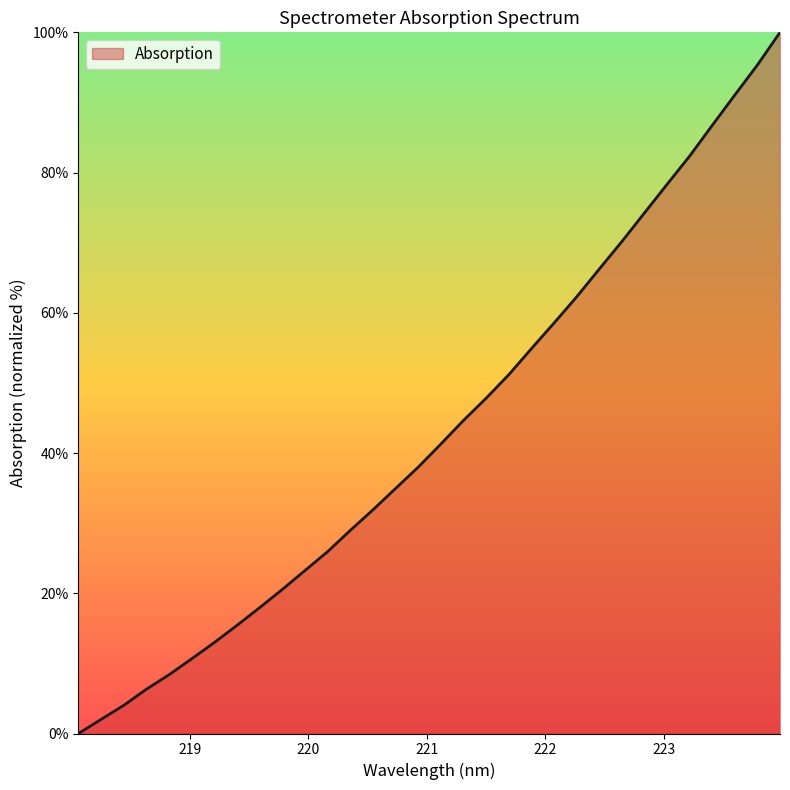

What is the difference between the maximum and minimum values?

100.0